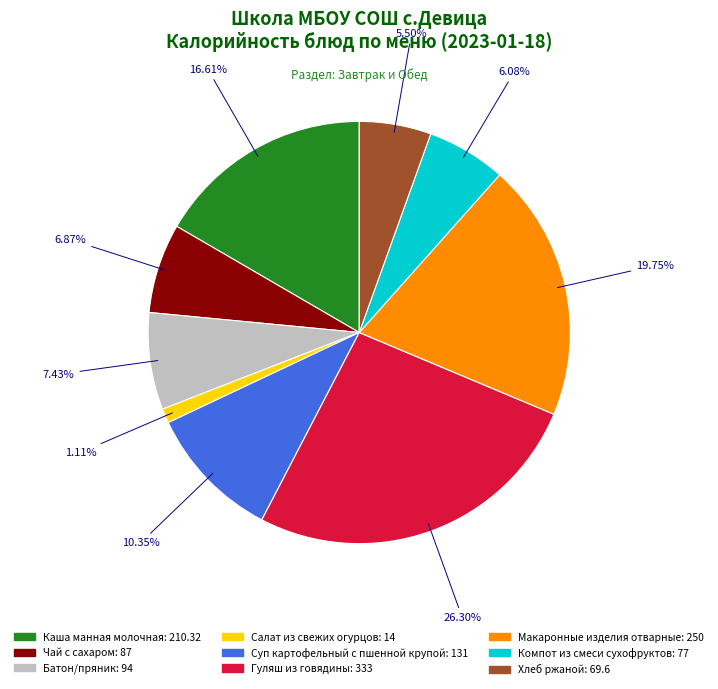

What portion of the pie excludes Хлеб ржаной?

94.5%